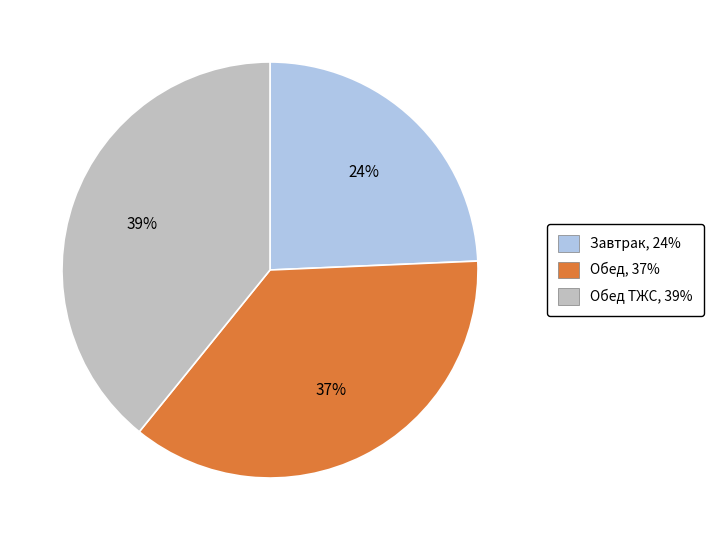

To the nearest percent, what is the average slice percentage?

33%